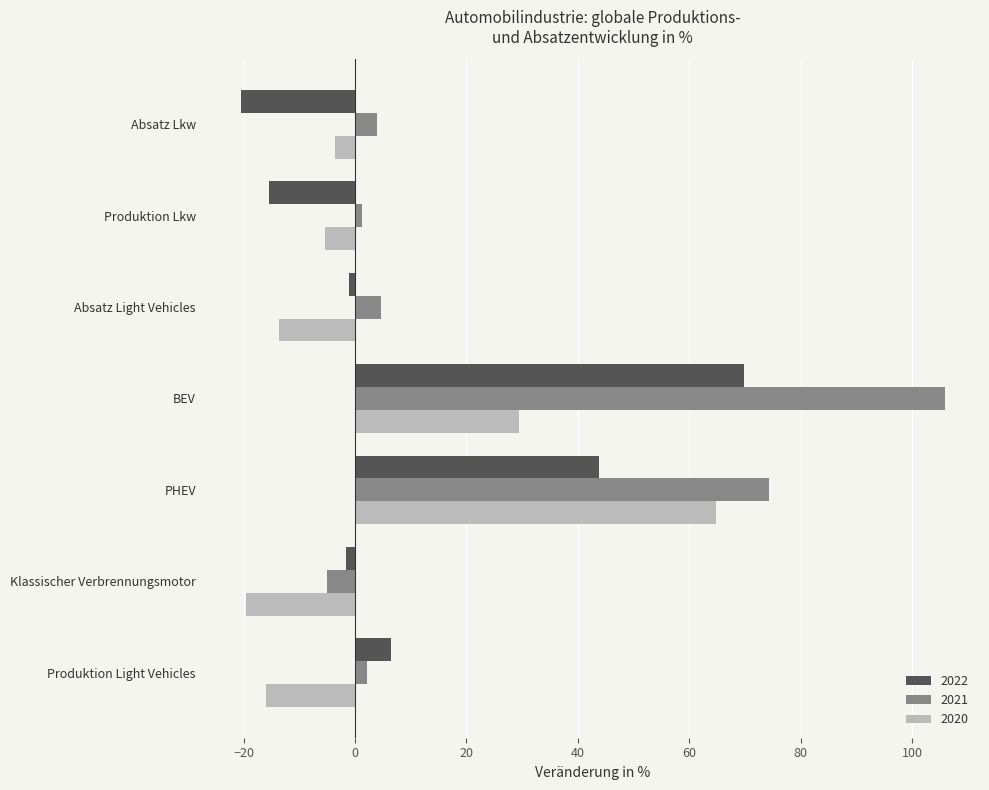

At which category does the chart reach its peak across all series?

BEV